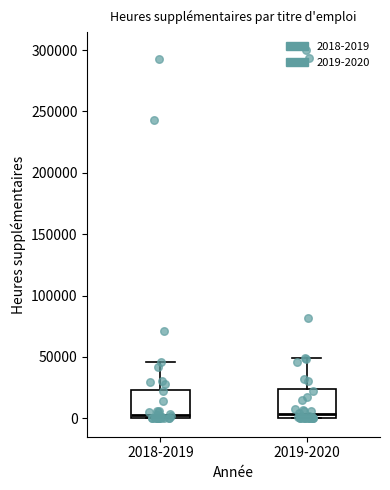

Reading left to right, read every box against the y-axis: the position of its median line, the range the box covers, and the ends of its whiskers. The values are not printed on the chart, so give them approximately, as read against the axis.

2018-2019: median 0 (just above the box's lower edge), box 0 to 25000, whiskers 0 to 45000
2019-2020: median 5000, box 0 to 25000, whiskers 0 to 50000